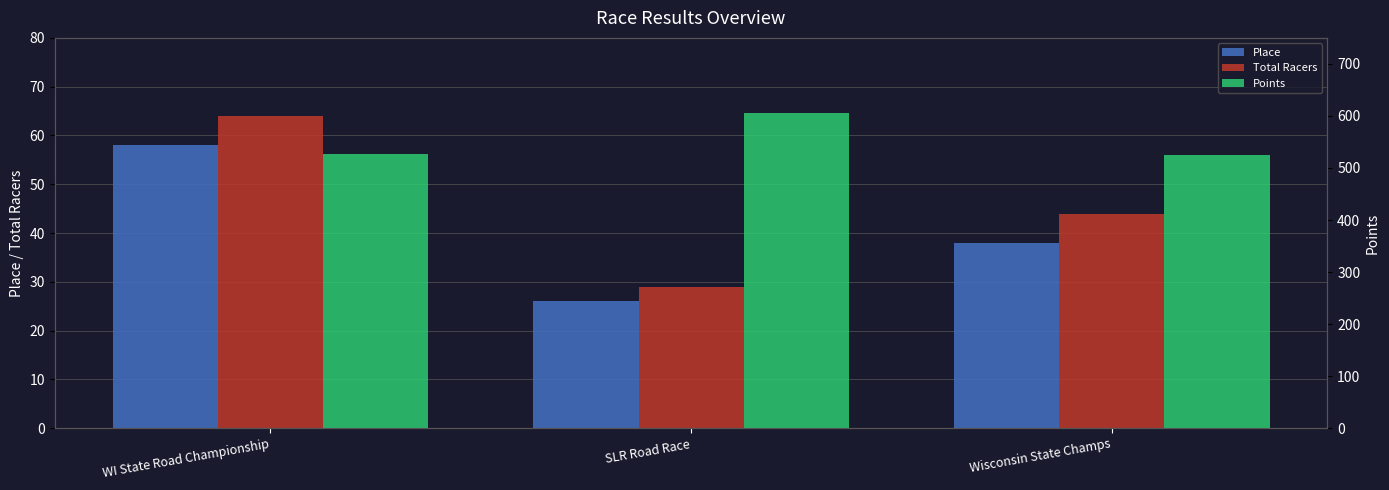

True or false: Total Racers has a value of 64.0 at WI State Road Championship.

True